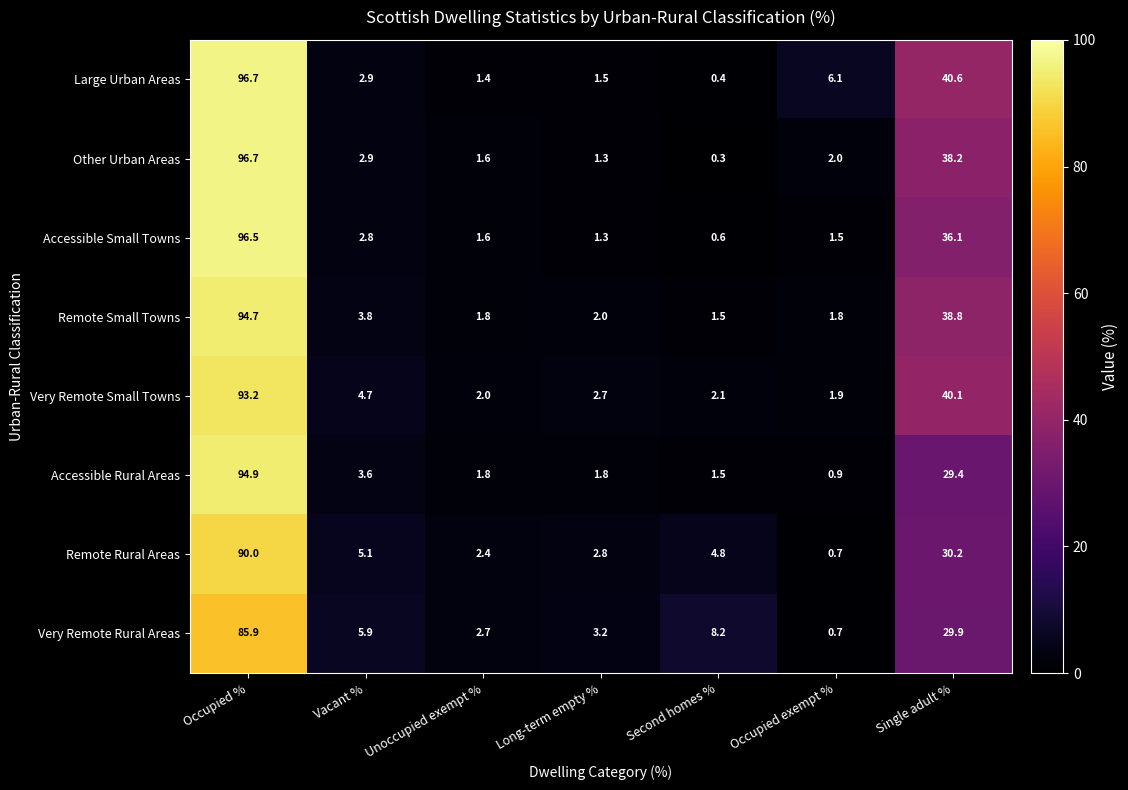

What is the maximum value for Remote Small Towns?

94.7